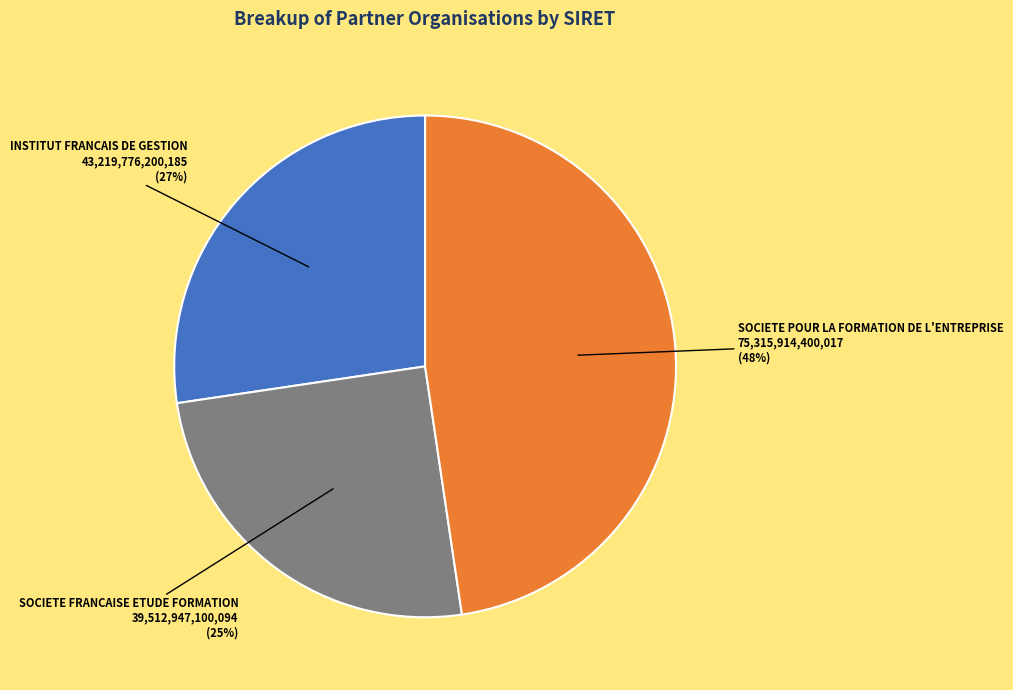

What is the smallest slice in the pie chart?

SOCIETE FRANCAISE ETUDE FORMATION